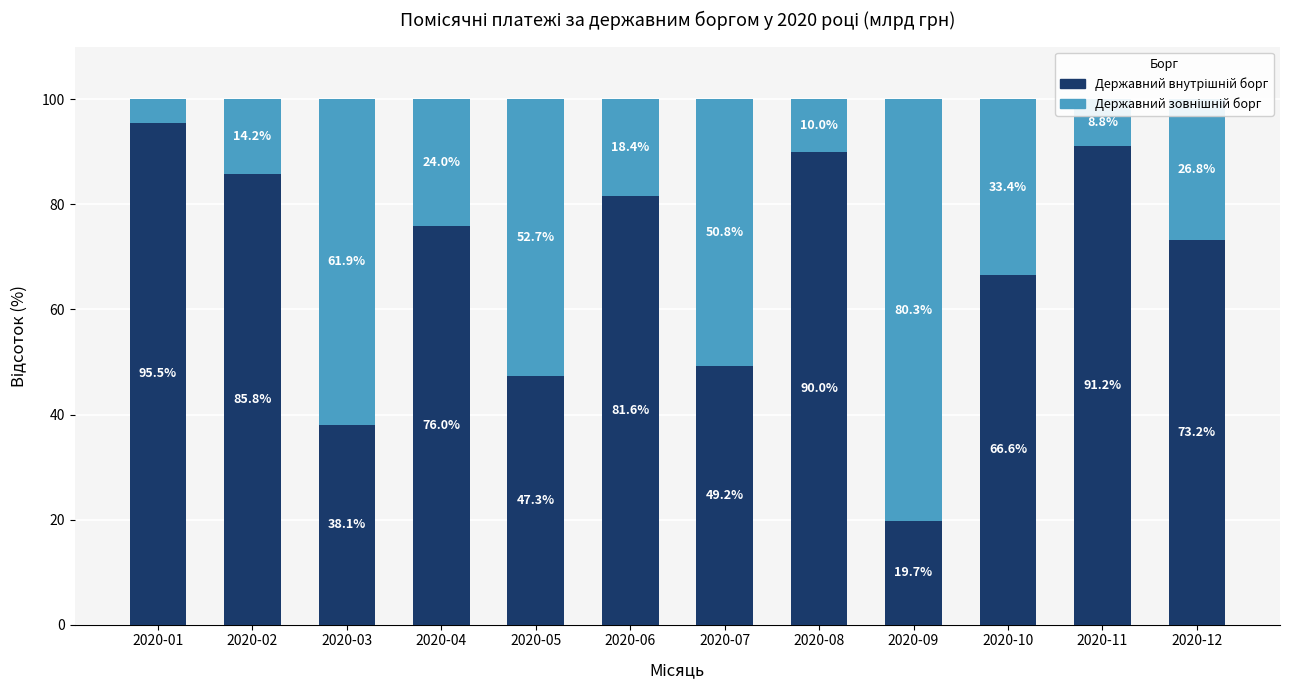

How many distinct data groups are displayed?

2